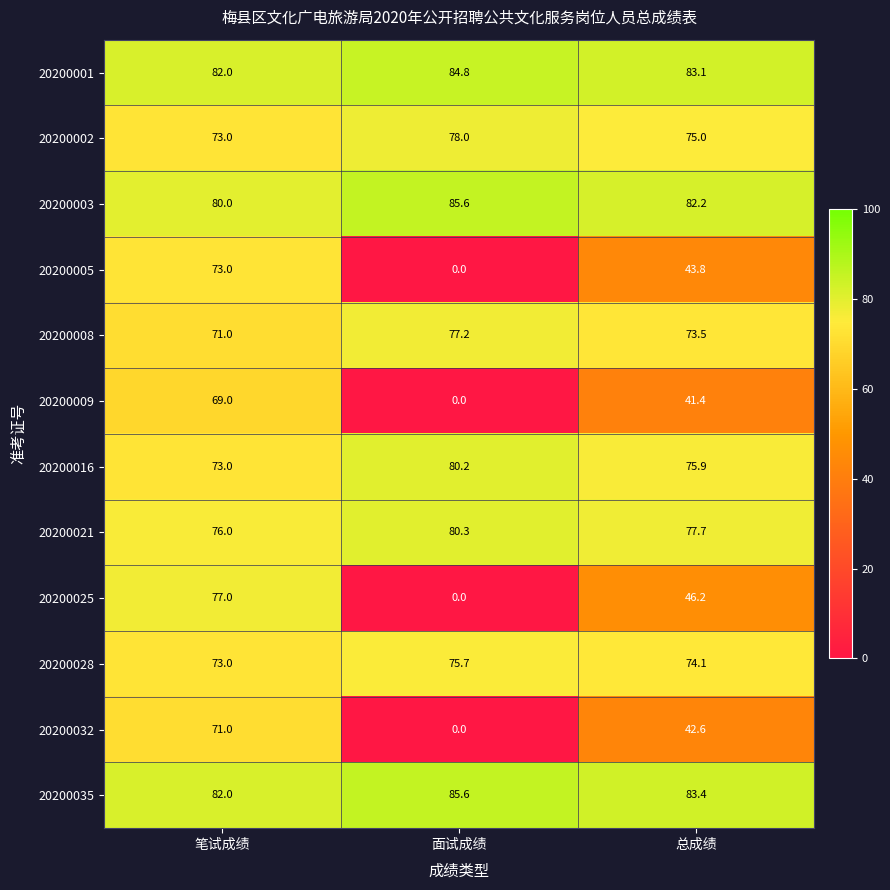

What is the sum of all 20200001 values?

249.9